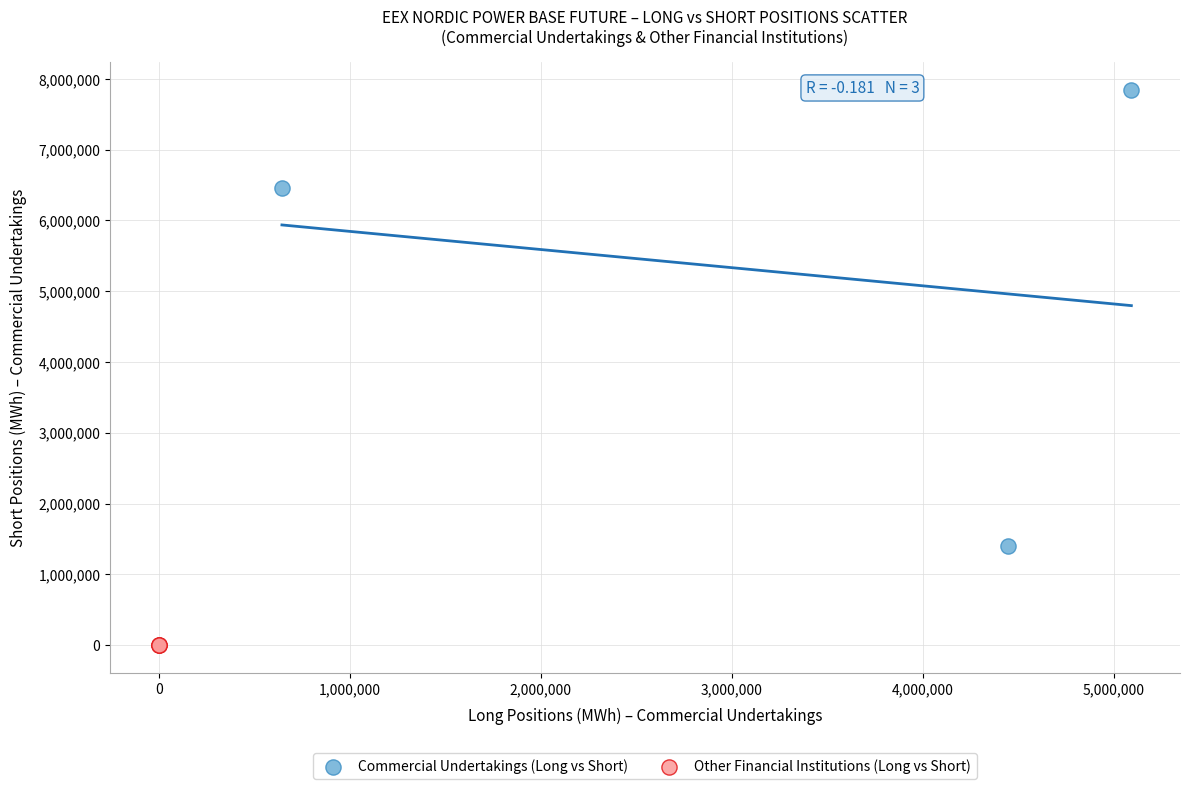

Which series reaches the maximum Y coordinate?

Commercial Undertakings (Long vs Short)